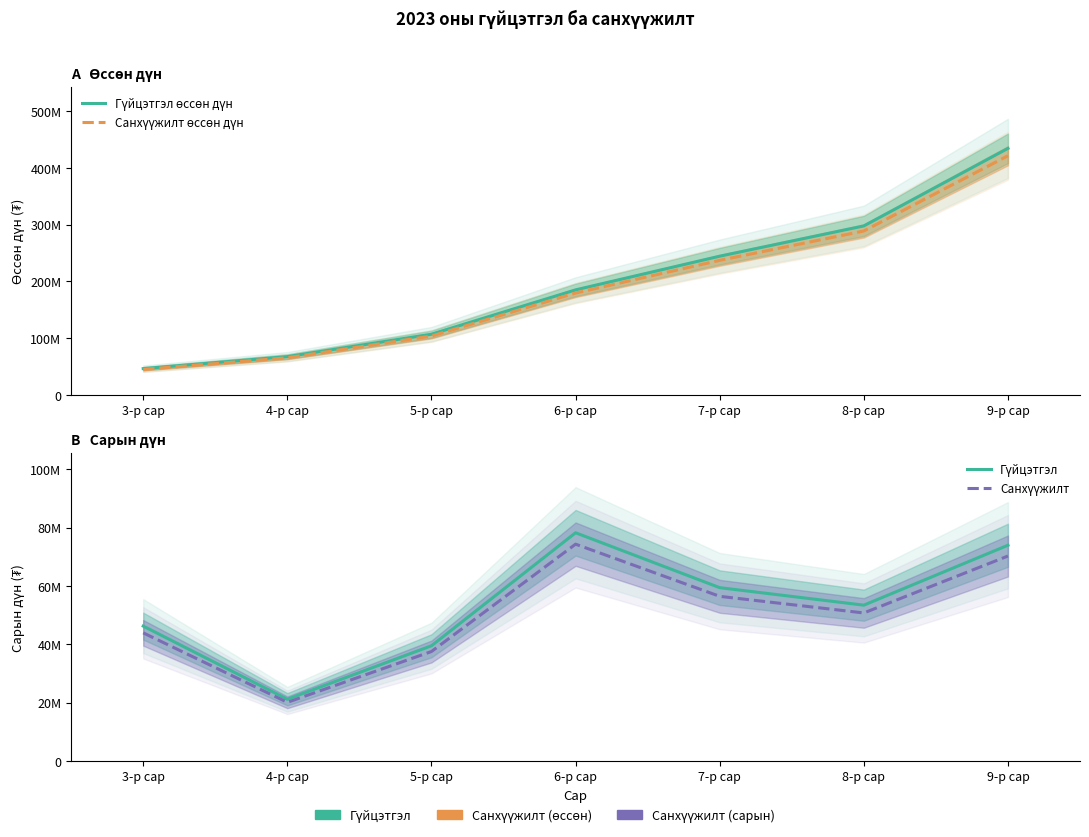

True or false: Санхүүжилт and Гүйцэтгэл өссөн дүн intersect in this chart.

False